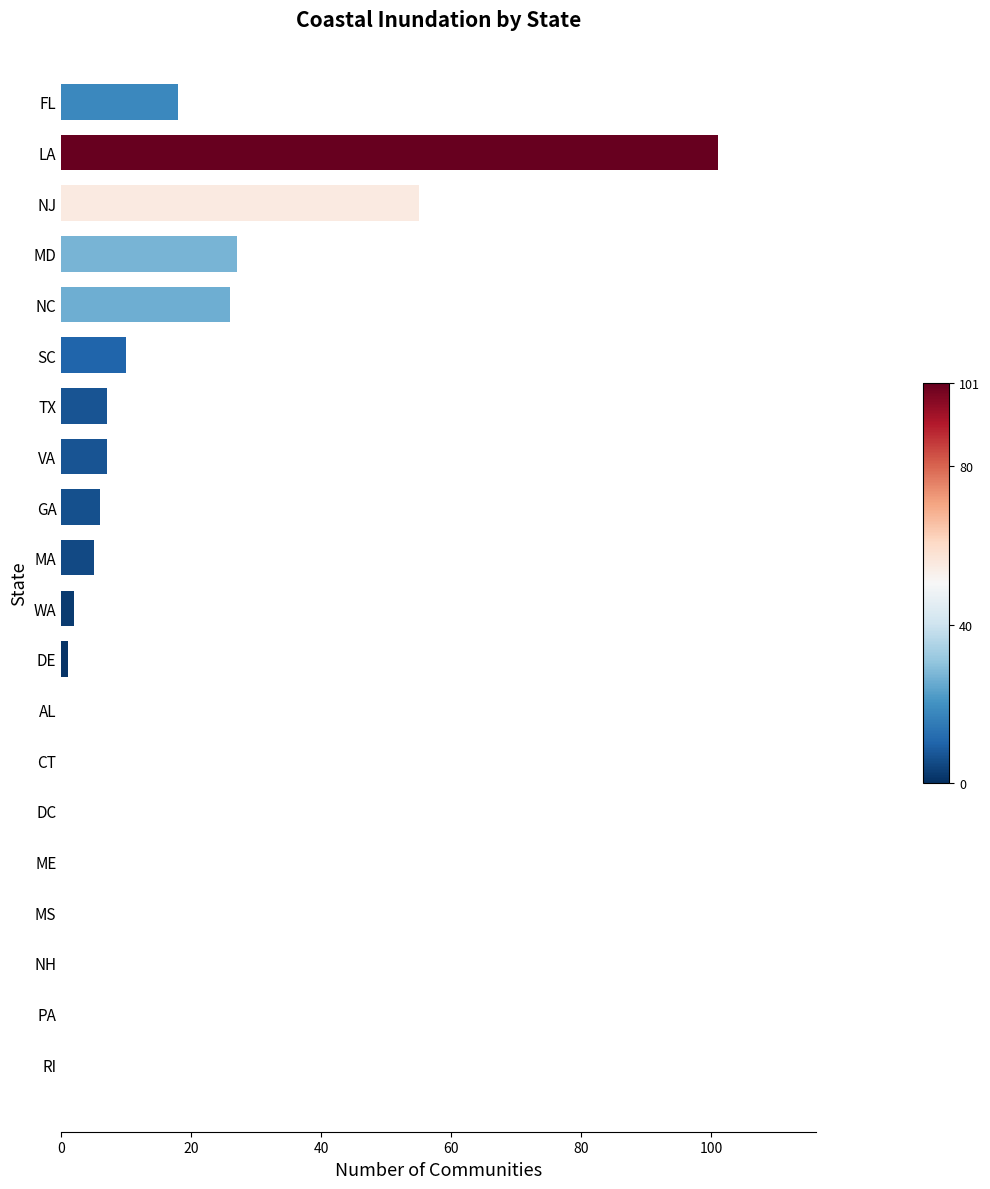

The value at PA is -36. True or false?

False